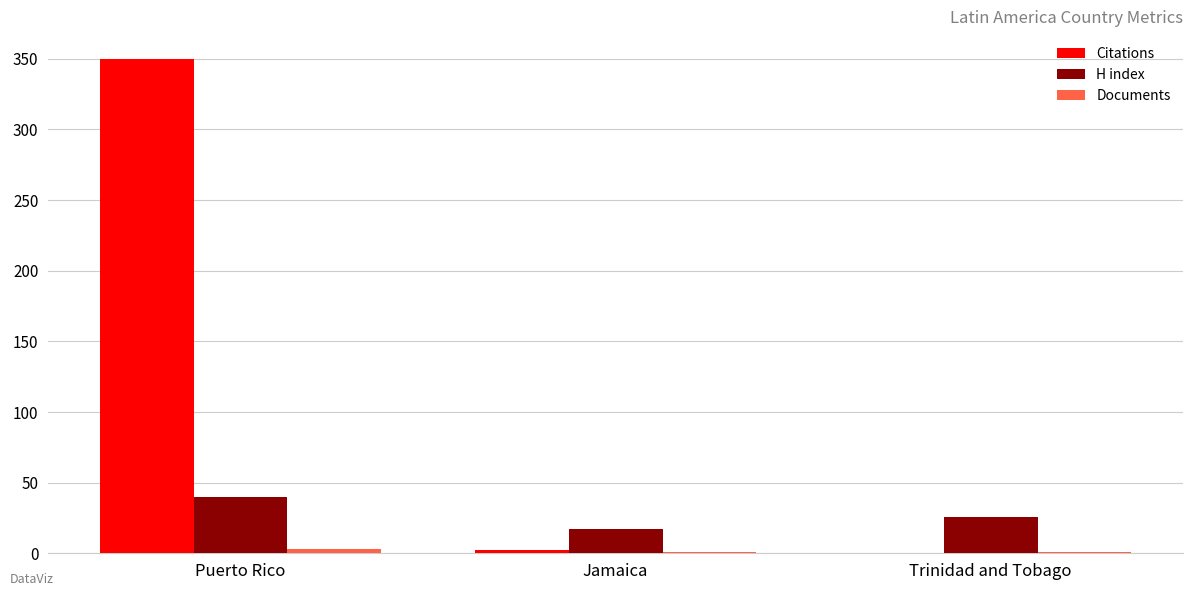

The value of H index at Trinidad and Tobago is 26. True or false?

True